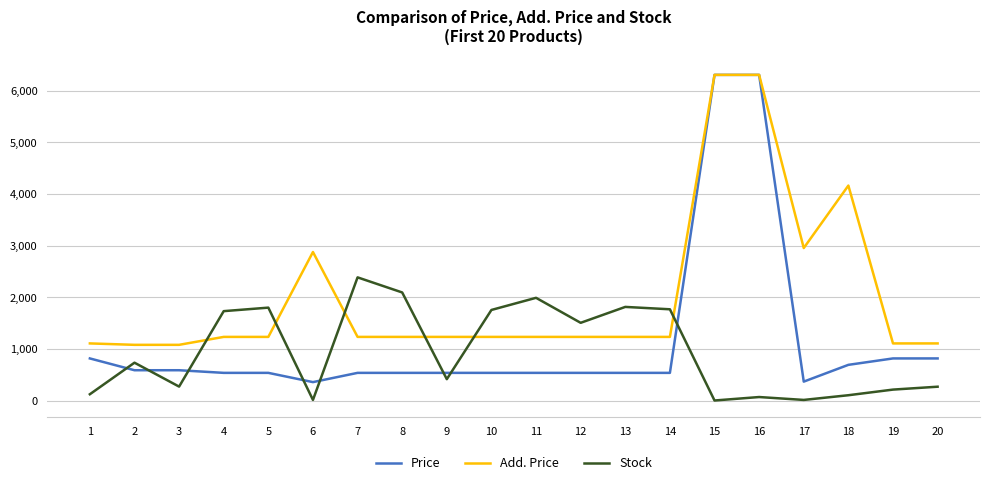

What is the approximate value of Price at 4?

539.0